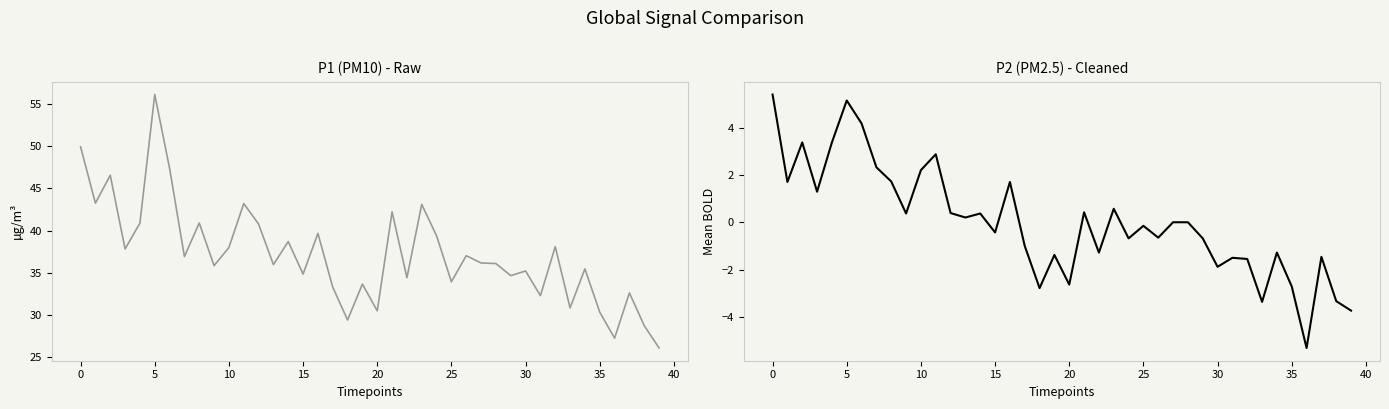

True or false: P1 and P2 cross at least once.

False